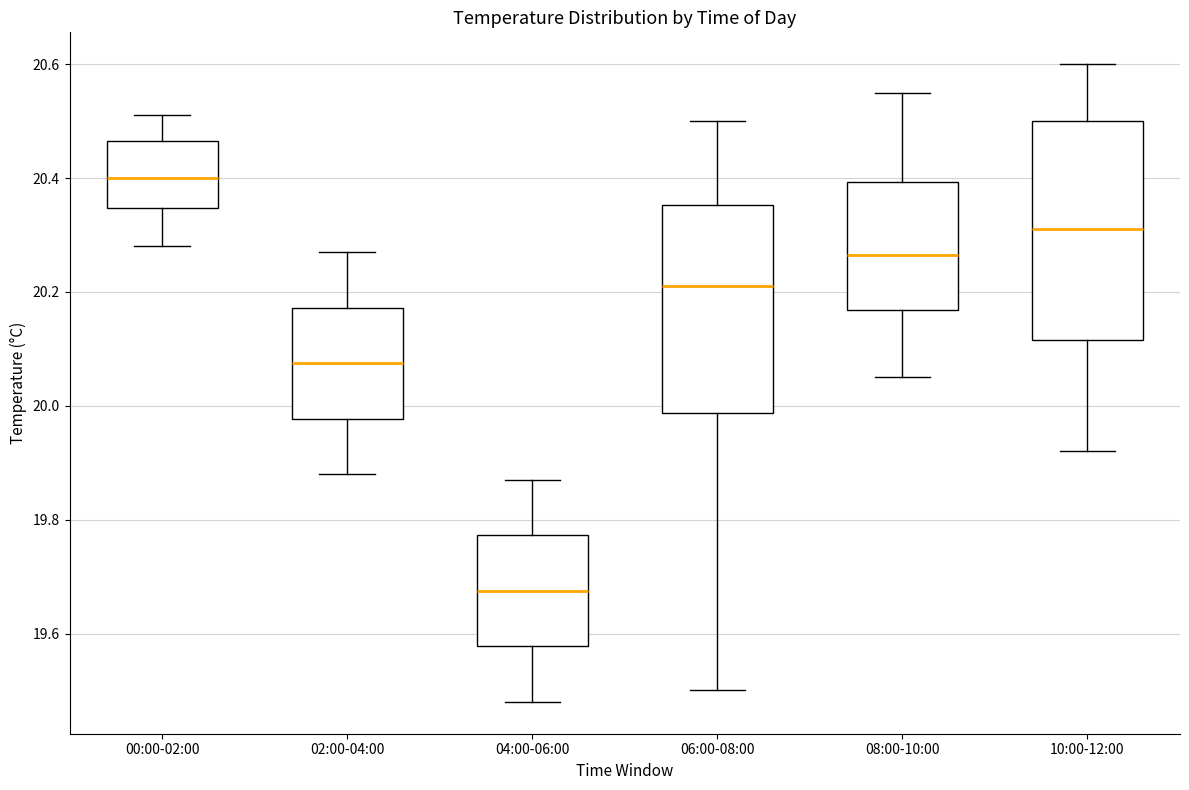

Reading left to right, transcribe this box plot: for each box, give where its median line is, the range the box spans, and where its two whiskers end, as read against the y-axis. The values are not printed on the chart, so give them approximately, as read against the axis.

00:00-02:00: median 20.40, box 20.34 to 20.46, whiskers 20.28 to 20.52
02:00-04:00: median 20.08, box 19.98 to 20.18, whiskers 19.88 to 20.28
04:00-06:00: median 19.68, box 19.58 to 19.78, whiskers 19.48 to 19.88
06:00-08:00: median 20.22, box 19.98 to 20.36, whiskers 19.50 to 20.50
08:00-10:00: median 20.26, box 20.16 to 20.40, whiskers 20.06 to 20.56
10:00-12:00: median 20.32, box 20.12 to 20.50, whiskers 19.92 to 20.60